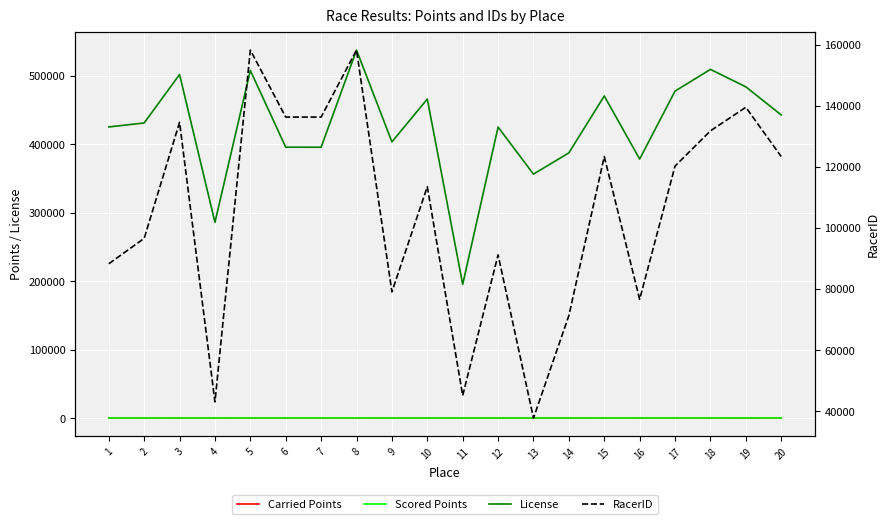

How many lines are shown in the chart?

4